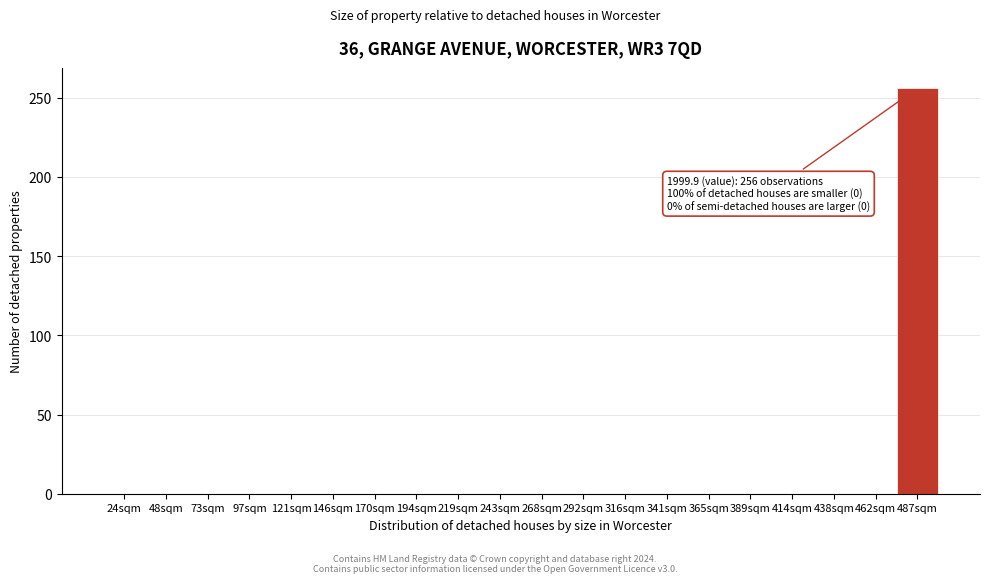

Reading right to left, list all the values displayed in this chart.

487sqm=256	462sqm=0	438sqm=0	414sqm=0	389sqm=0	365sqm=0	341sqm=0	316sqm=0	292sqm=0	268sqm=0	243sqm=0	219sqm=0	194sqm=0	170sqm=0	146sqm=0	121sqm=0	97sqm=0	73sqm=0	48sqm=0	24sqm=0